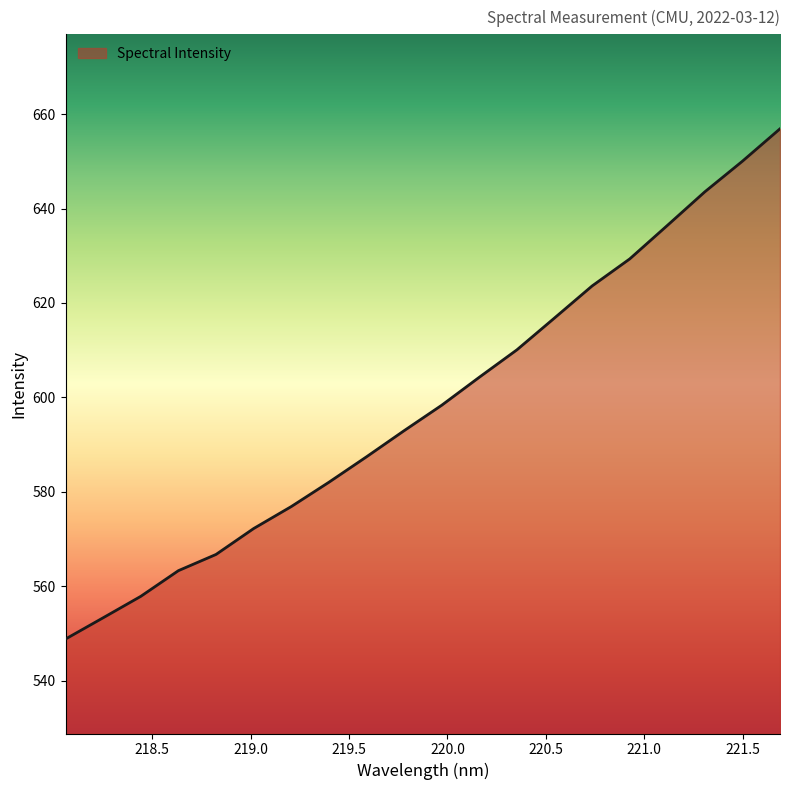

How many lines are shown in the chart?

1